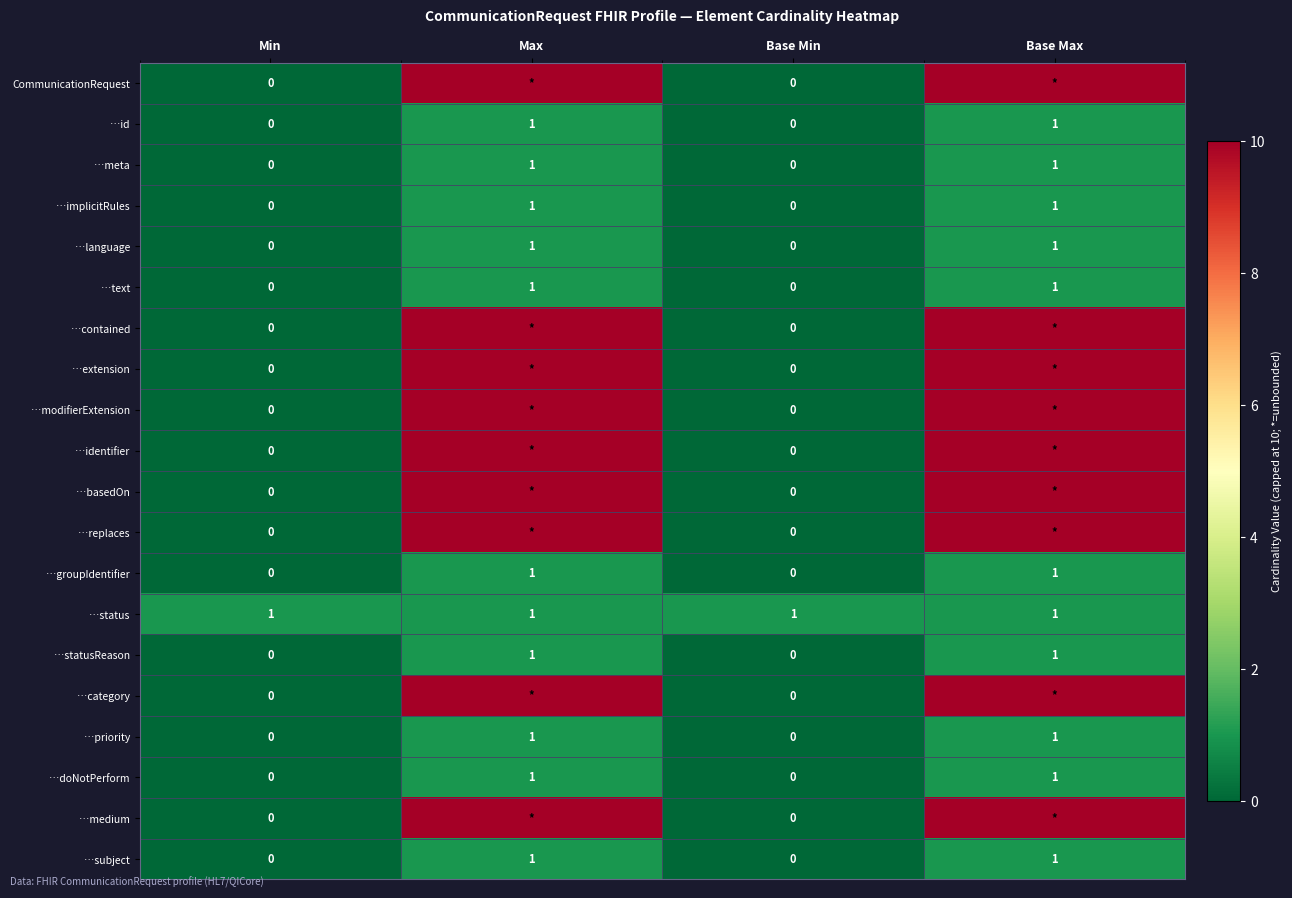

True or false: …doNotPerform has a value of 1 at Base Max.

True